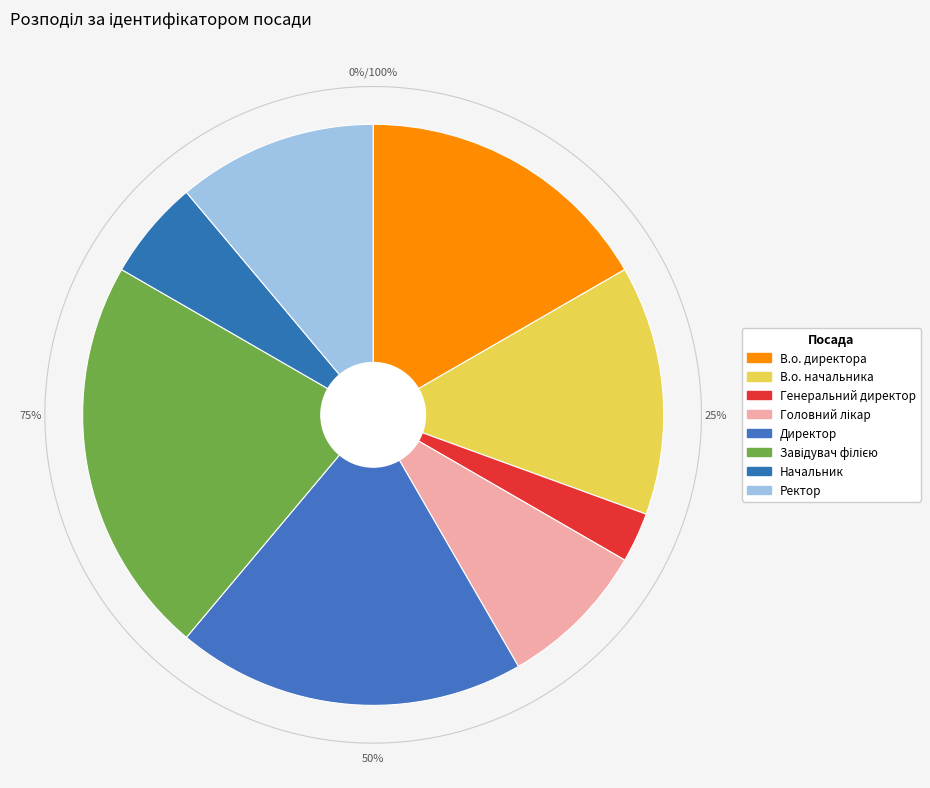

Is Головний лікар the majority of the pie?

No